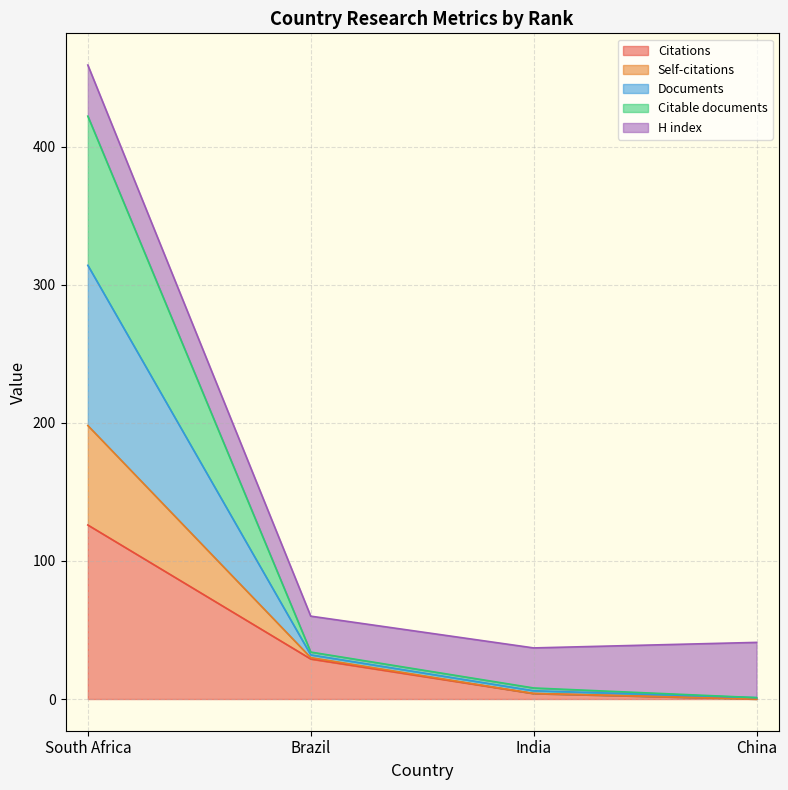

True or false: Citations has a value of 10 at Brazil.

False